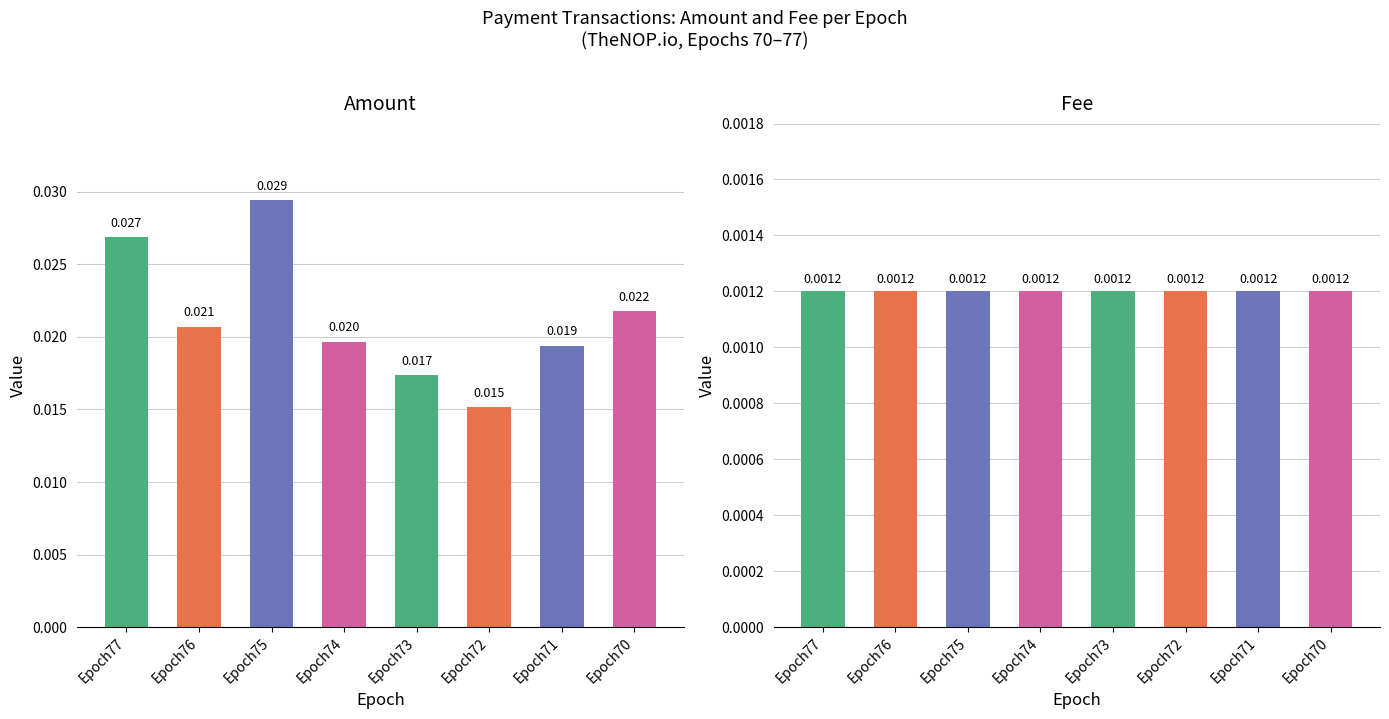

The Fee series shows 0.0 at 3. True or false?

True